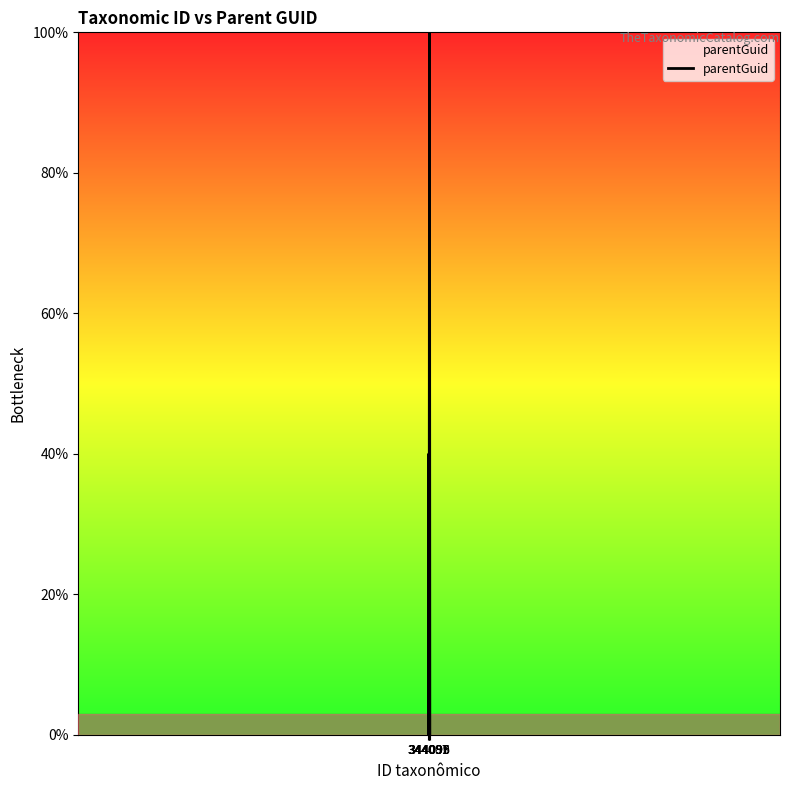

Reading left to right, what are all the values shown in this chart?

344087=0	344091=40	344093=0	344096=100	344099=0